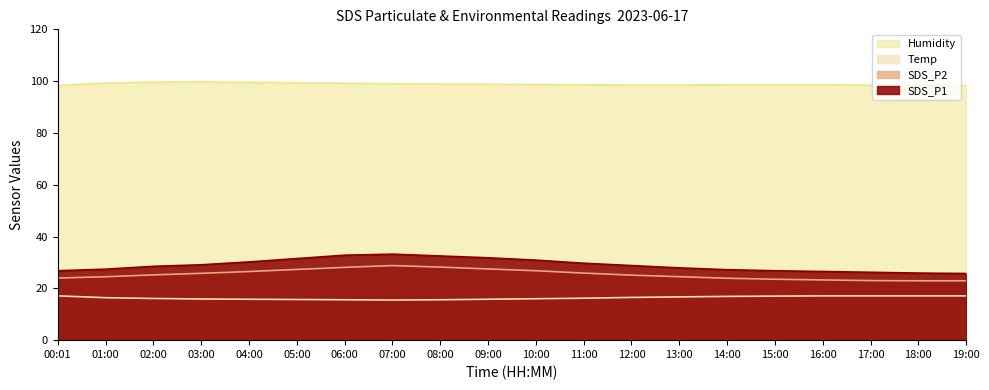

Between 05:00 and 15:00, which series saw the biggest shift?

SDS_P1